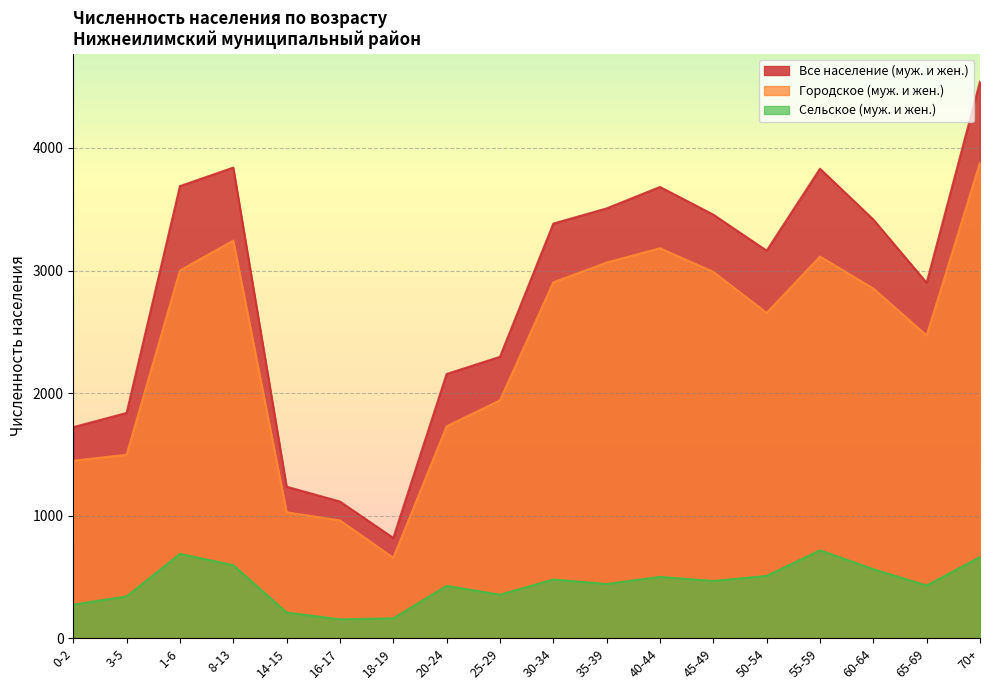

What is the difference between the Сельское (муж. и жен.) values at 45-49 and 16-17?

313